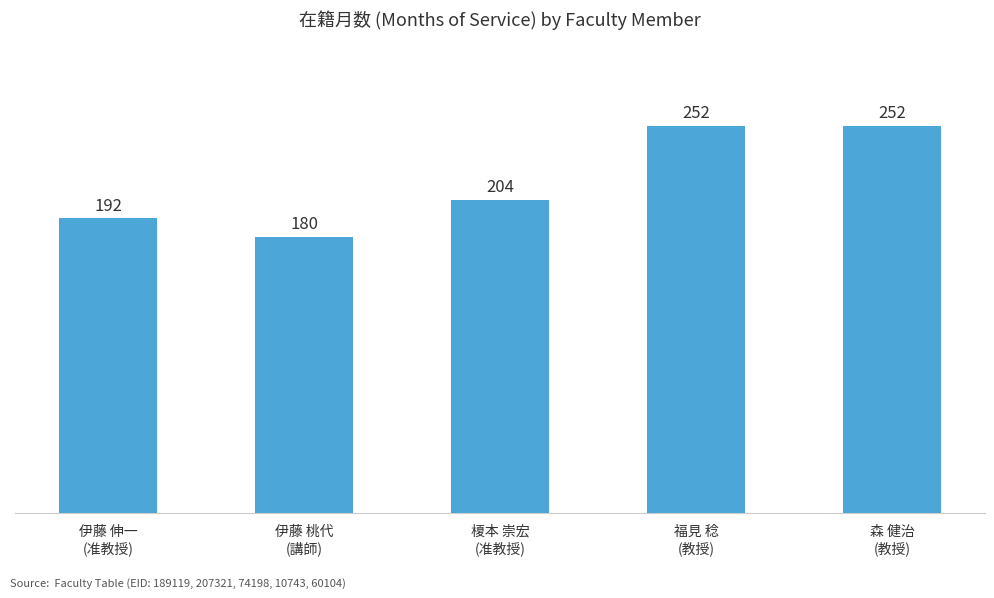

What is the value of the 1st bar from the left?

192